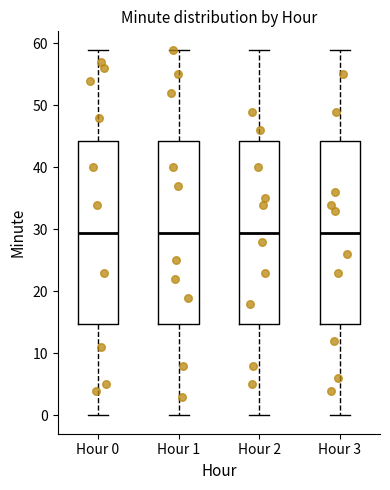

Reading left to right, transcribe this box plot: for each box, give where its median line is, the range the box spans, and where its two whiskers end, as read against the y-axis. The values are not printed on the chart, so give them approximately, as read against the axis.

Hour 0: median 30, box 15 to 44, whiskers 0 to 59
Hour 1: median 30, box 15 to 44, whiskers 0 to 59
Hour 2: median 30, box 15 to 44, whiskers 0 to 59
Hour 3: median 30, box 15 to 44, whiskers 0 to 59